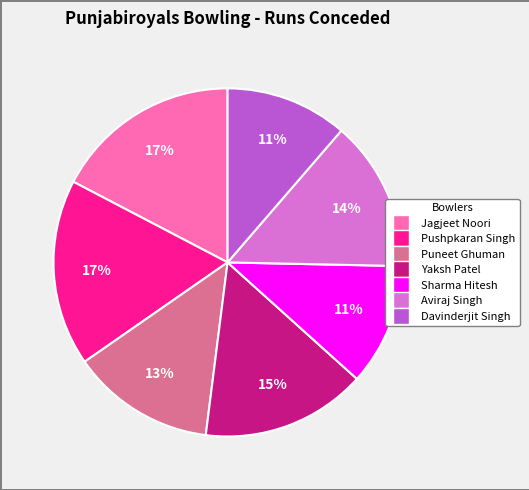

What percentage is the Pushpkaran Singh slice, to the nearest percent?

17%